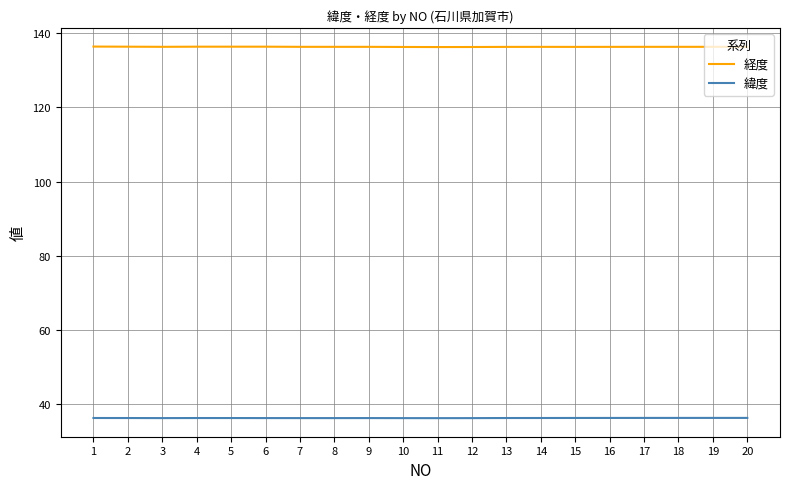

True or false: 緯度 and 経度 cross at least once.

False